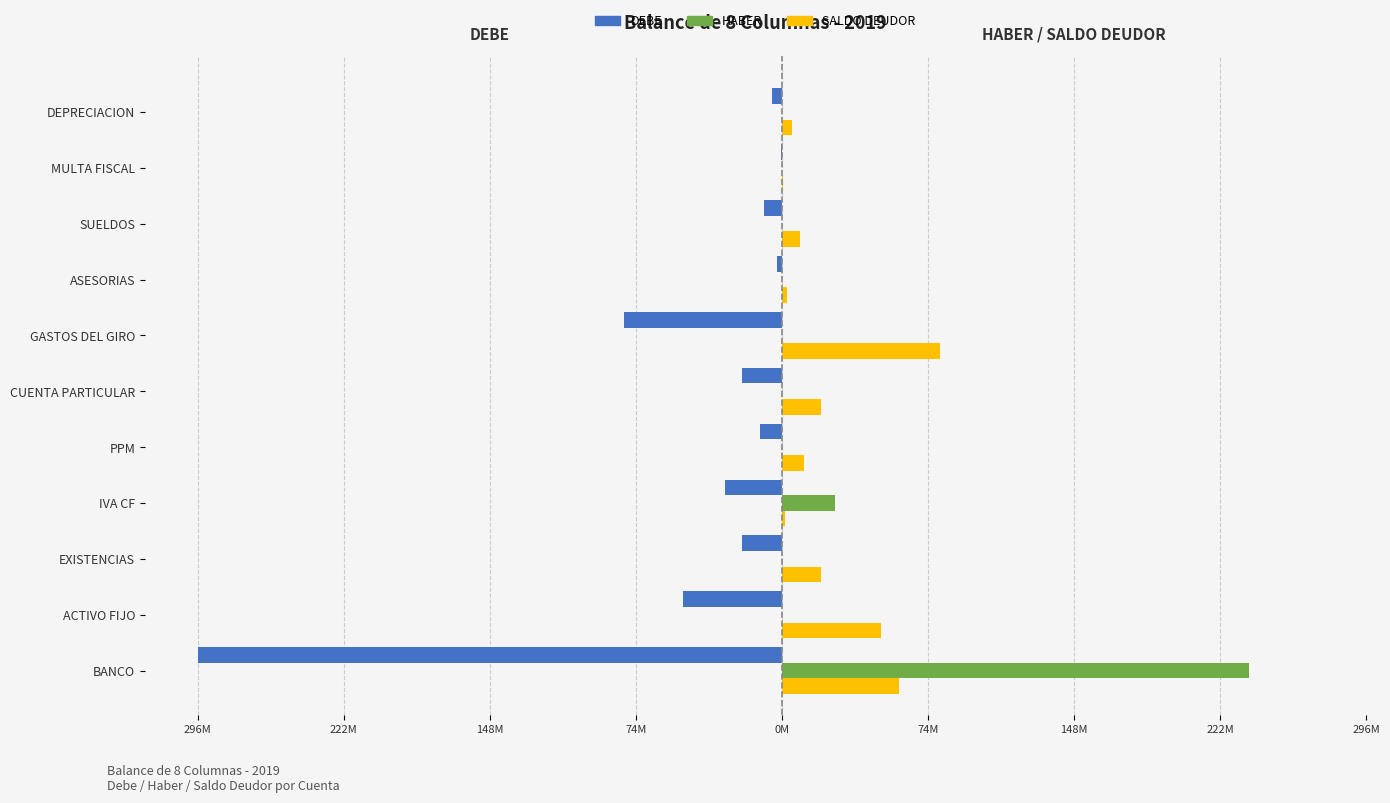

What is the difference between the second highest and second lowest values in the DEBE series?

77.6